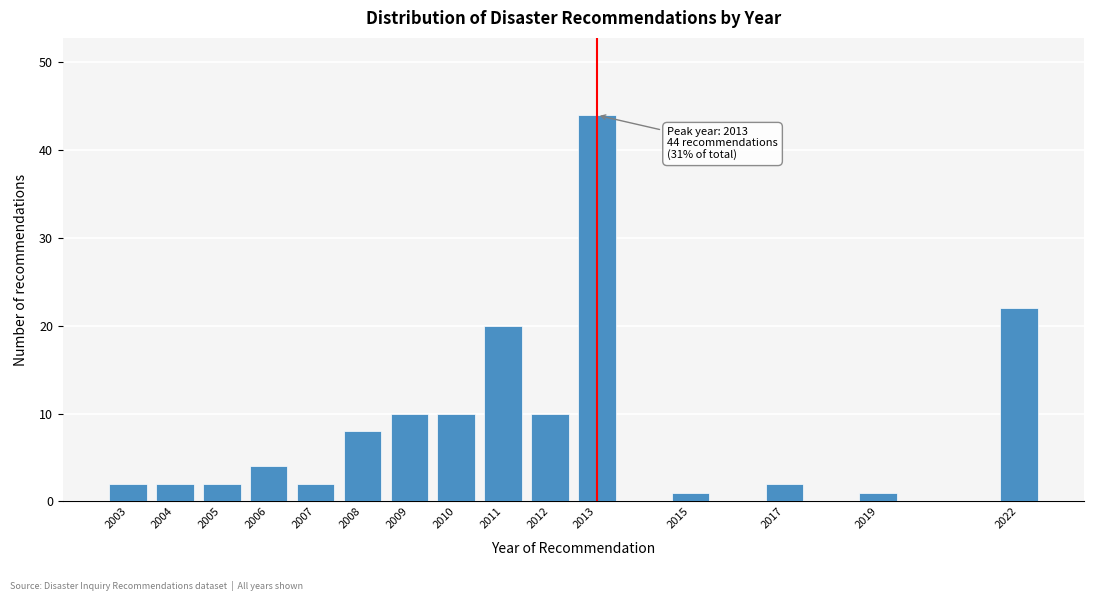

Reading left to right, what are all the values shown in this chart?

2	2	2	4	2	8	10	10	20	10	44	1	2	1	22